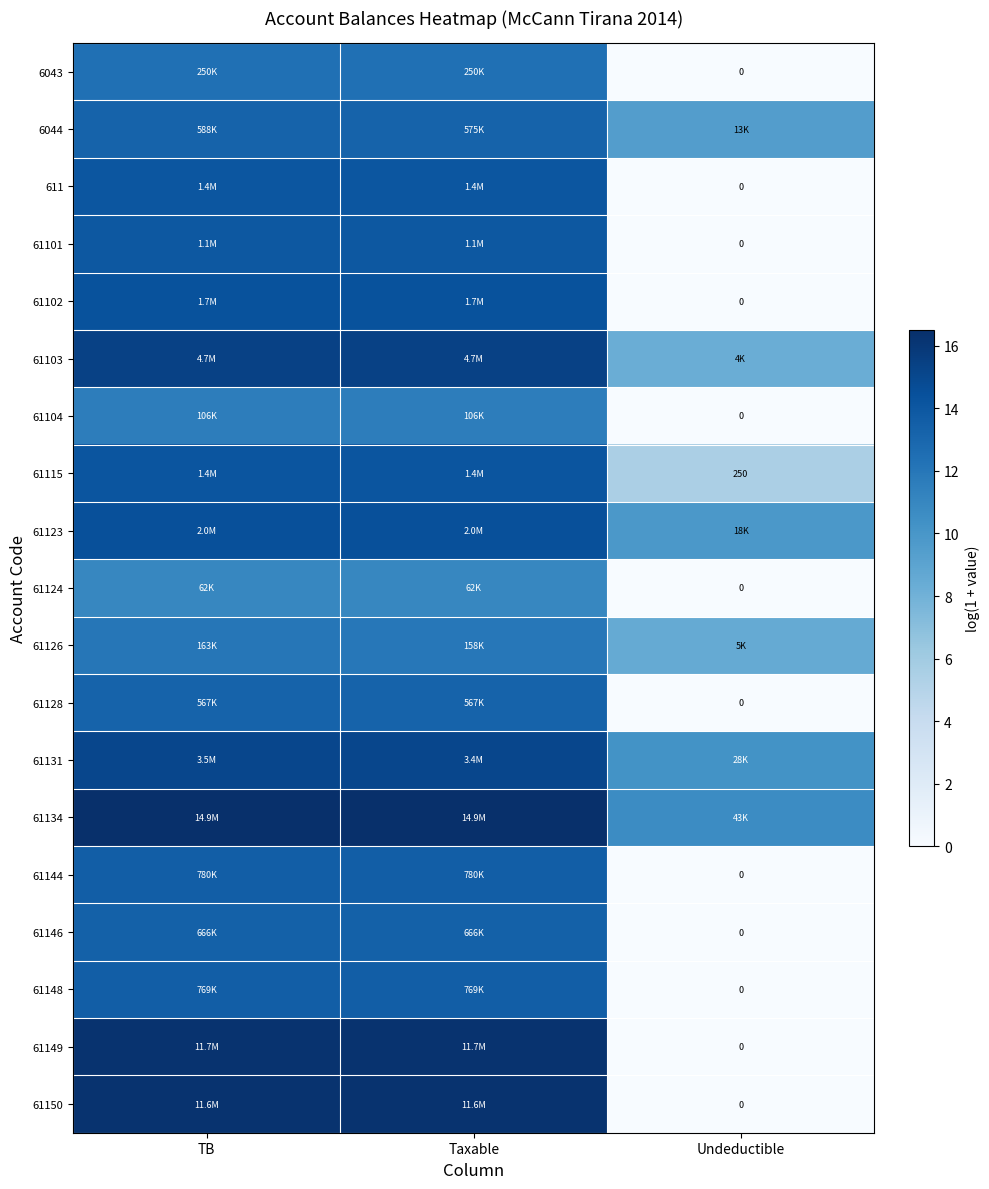

At how many categories does at least one series exceed 3?

3